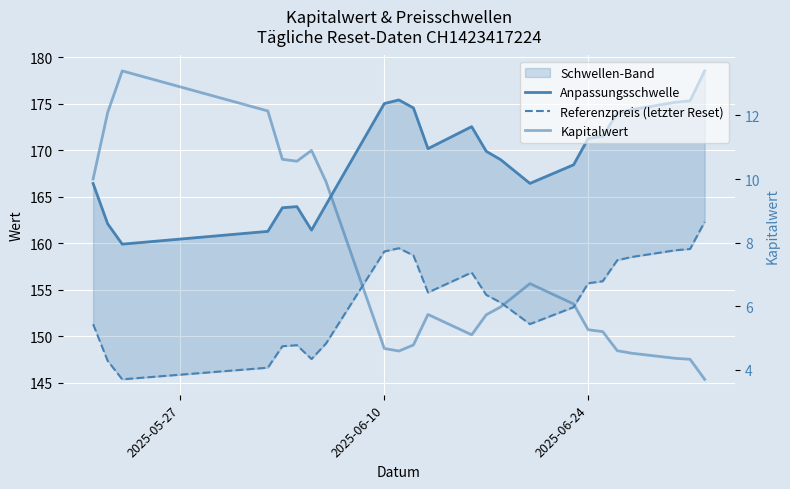

True or false: Kapitalwert and Referenzpreis (letzter Reset) intersect in this chart.

False